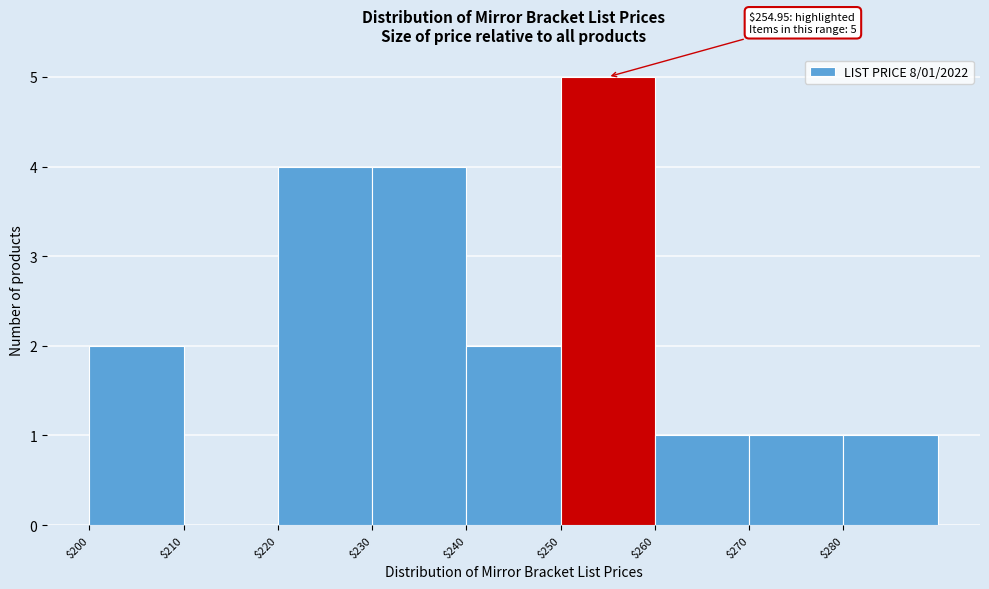

Which range on the x-axis has the tallest bar?

250 to 260